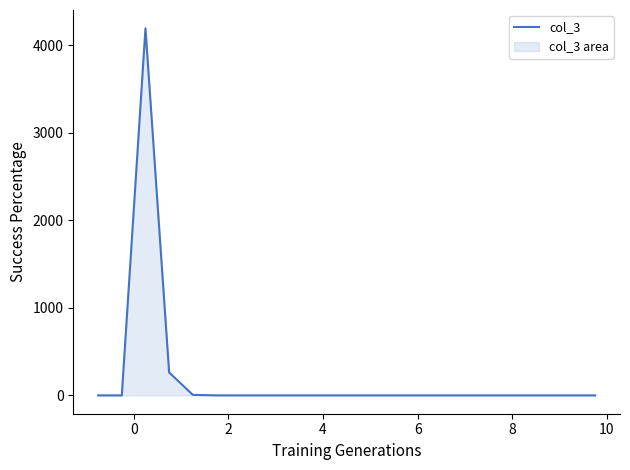

What is the difference between the maximum and minimum values?

4196